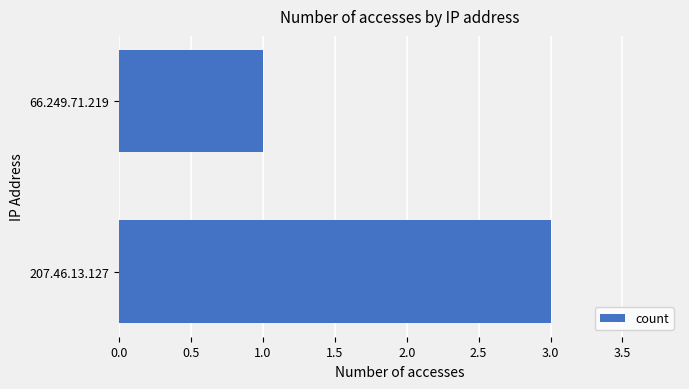

True or false: the data shows 3 at 207.46.13.127.

True